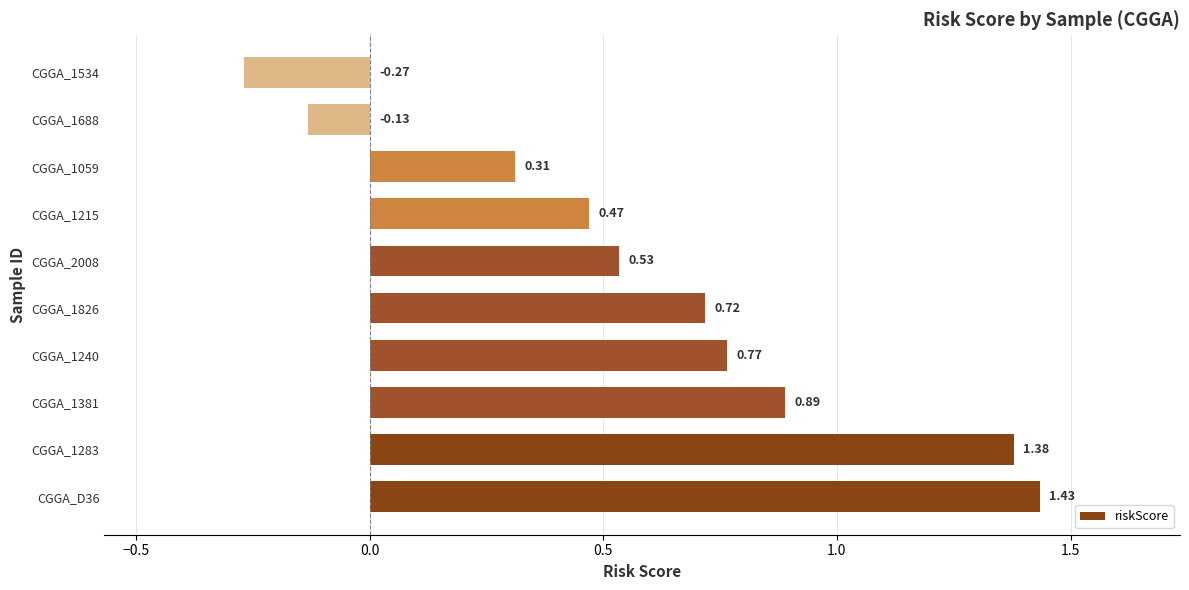

What is the change in value from CGGA_1283 to CGGA_1534?

-1.6